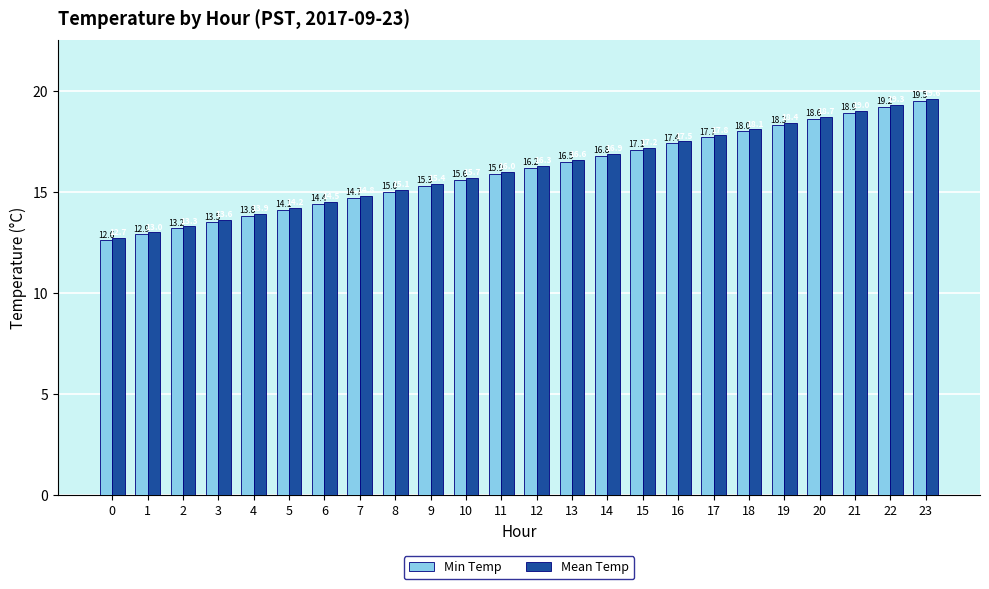

Which category has the highest value in the Mean Temp series?

23